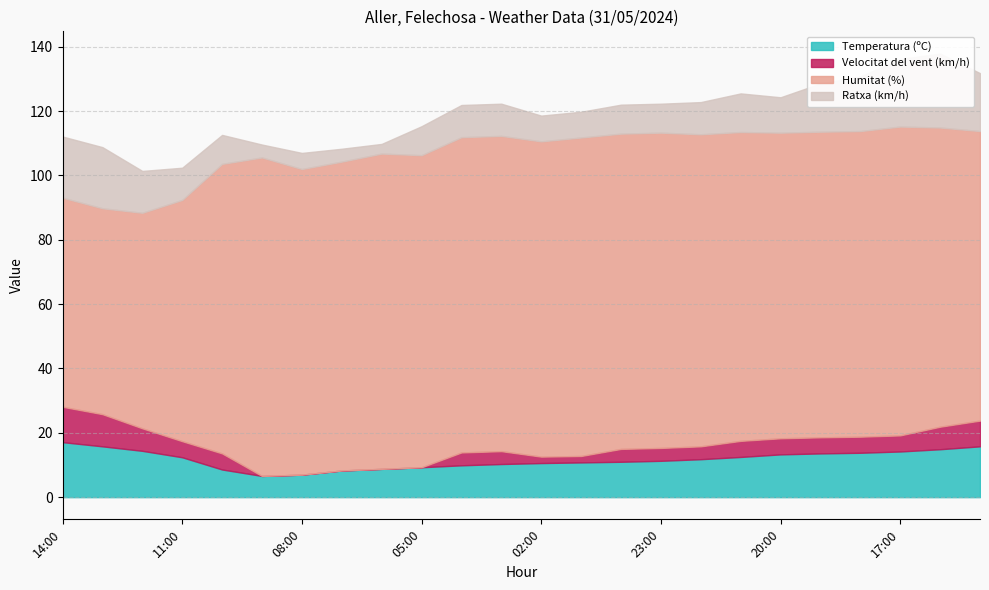

What is the lowest value of the Ratxa (km/h) series?

3.0